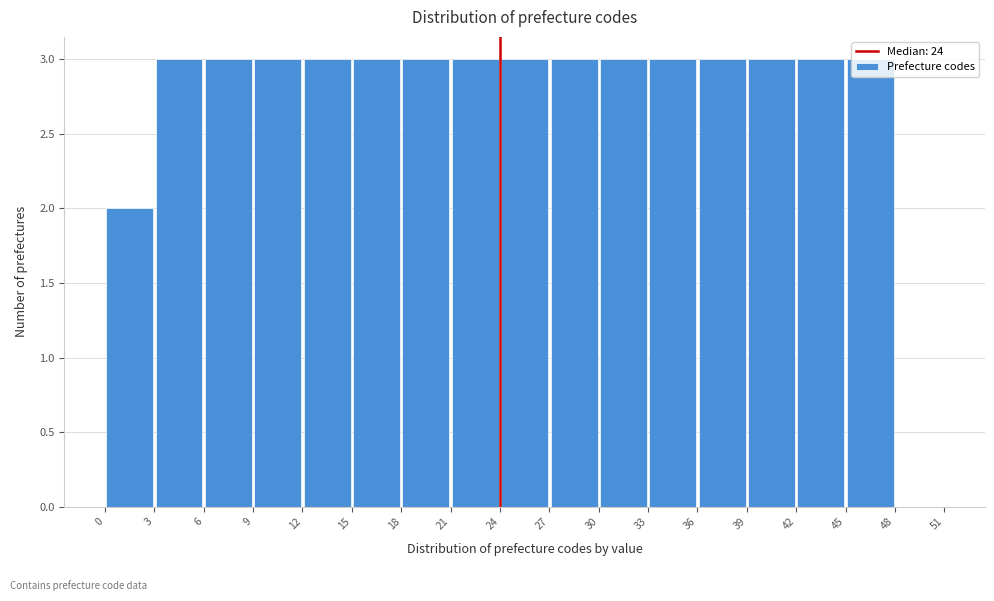

Reading left to right, list every bar in this chart as the range it spans on the x-axis followed by its height. The values are not printed on the chart, so give them approximately, as read against the axis.

0 to 3: 2
3 to 6: 3
6 to 9: 3
9 to 12: 3
12 to 15: 3
15 to 18: 3
18 to 21: 3
21 to 24: 3
24 to 27: 3
27 to 30: 3
30 to 33: 3
33 to 36: 3
36 to 39: 3
39 to 42: 3
42 to 45: 3
45 to 48: 3
48 to 51: 0